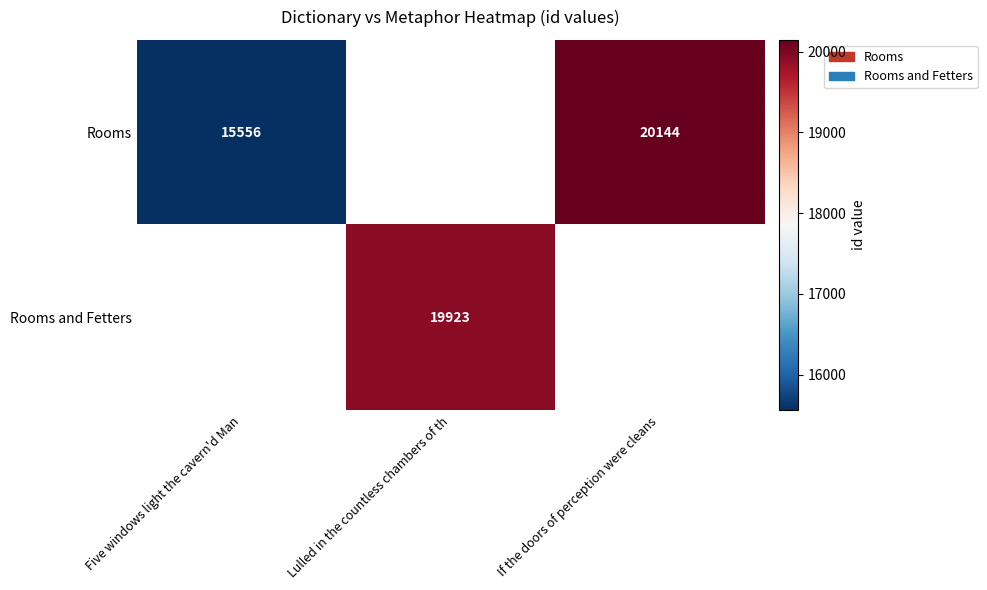

Is it true that Rooms equals 33053.8 at If the doors of perception were cleans?

False